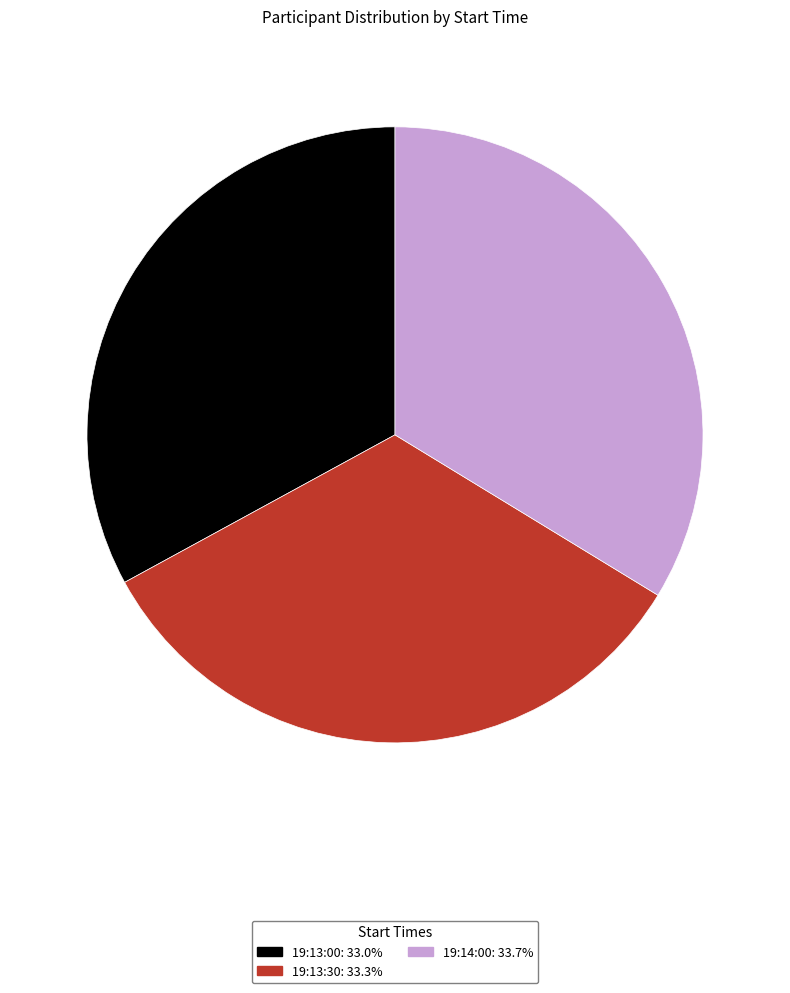

Count the number of slices in the pie.

3